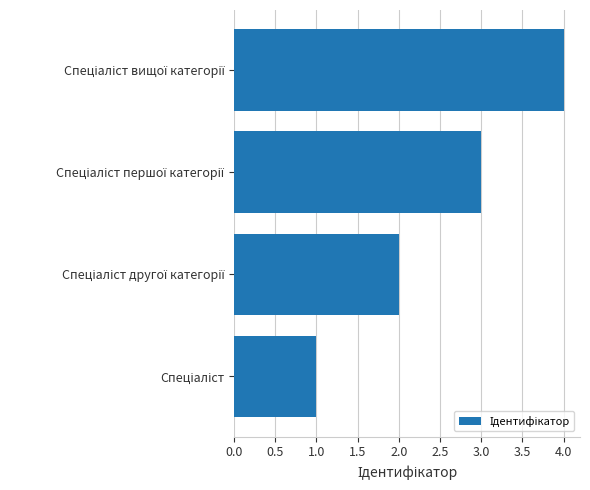

How many bars are there in total?

4